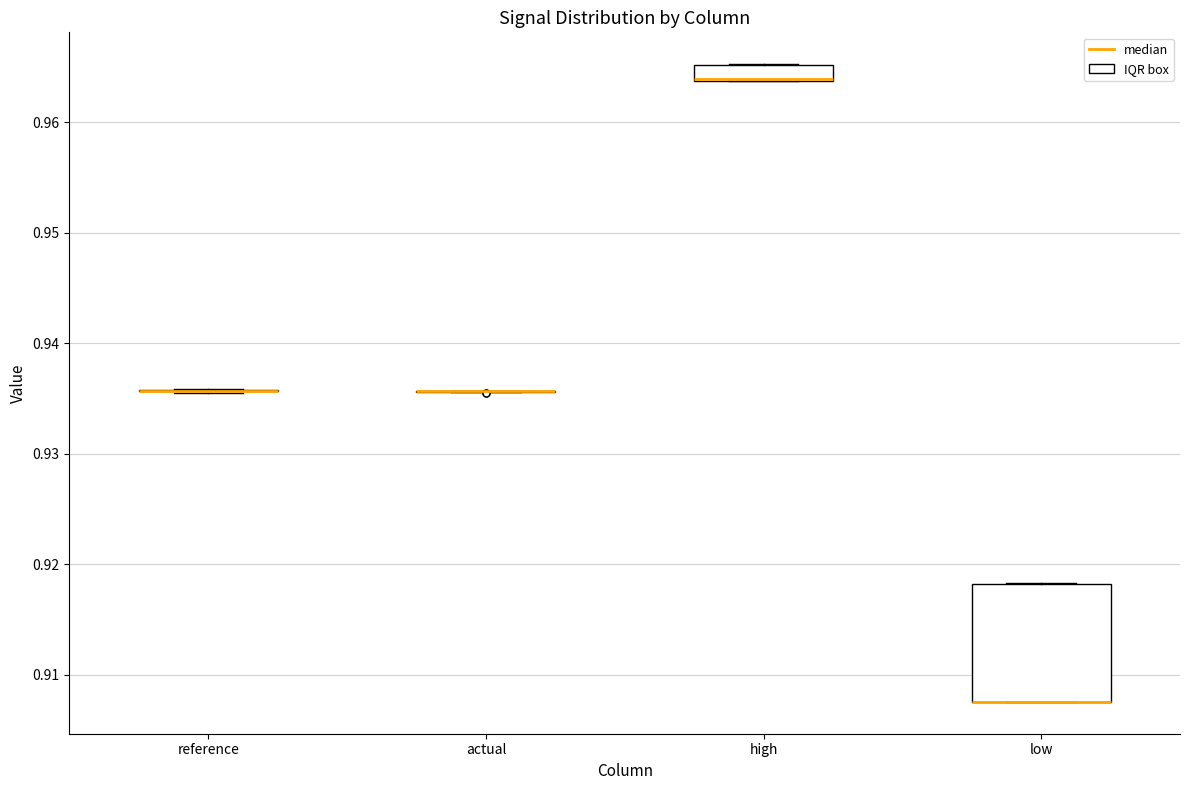

Where is the lower edge of the box for high on the y-axis? The values are not printed on the chart, so give them approximately, as read against the axis.

0.964